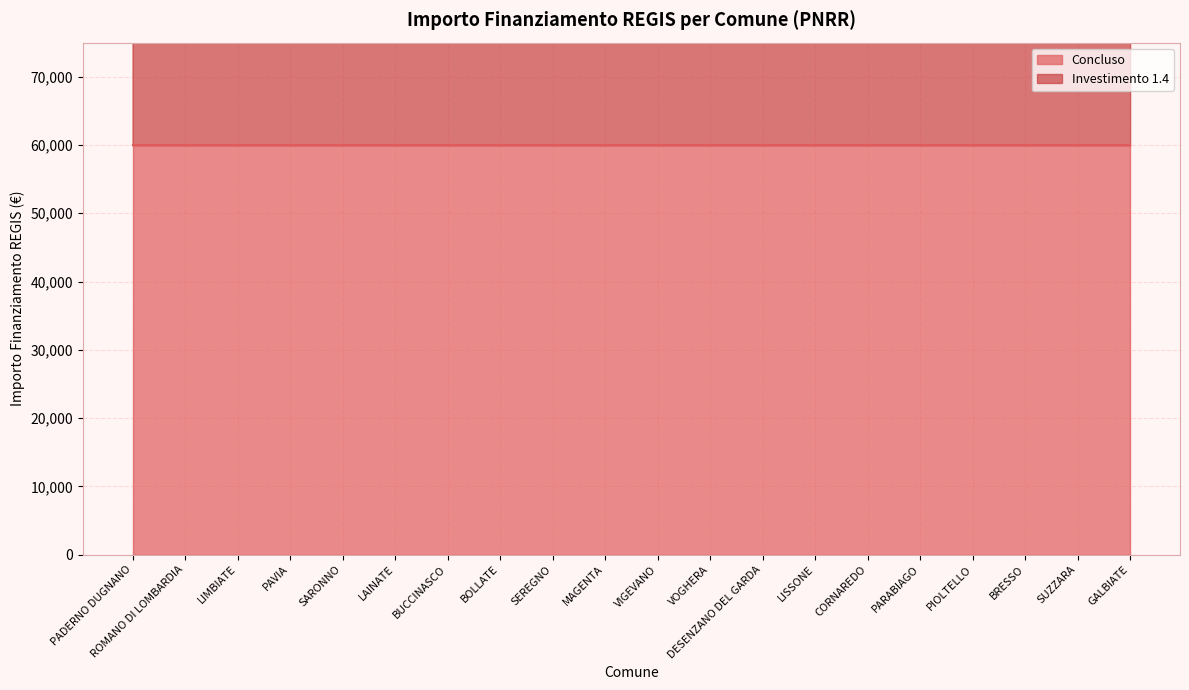

What is the difference between the maximum and minimum values?

27377